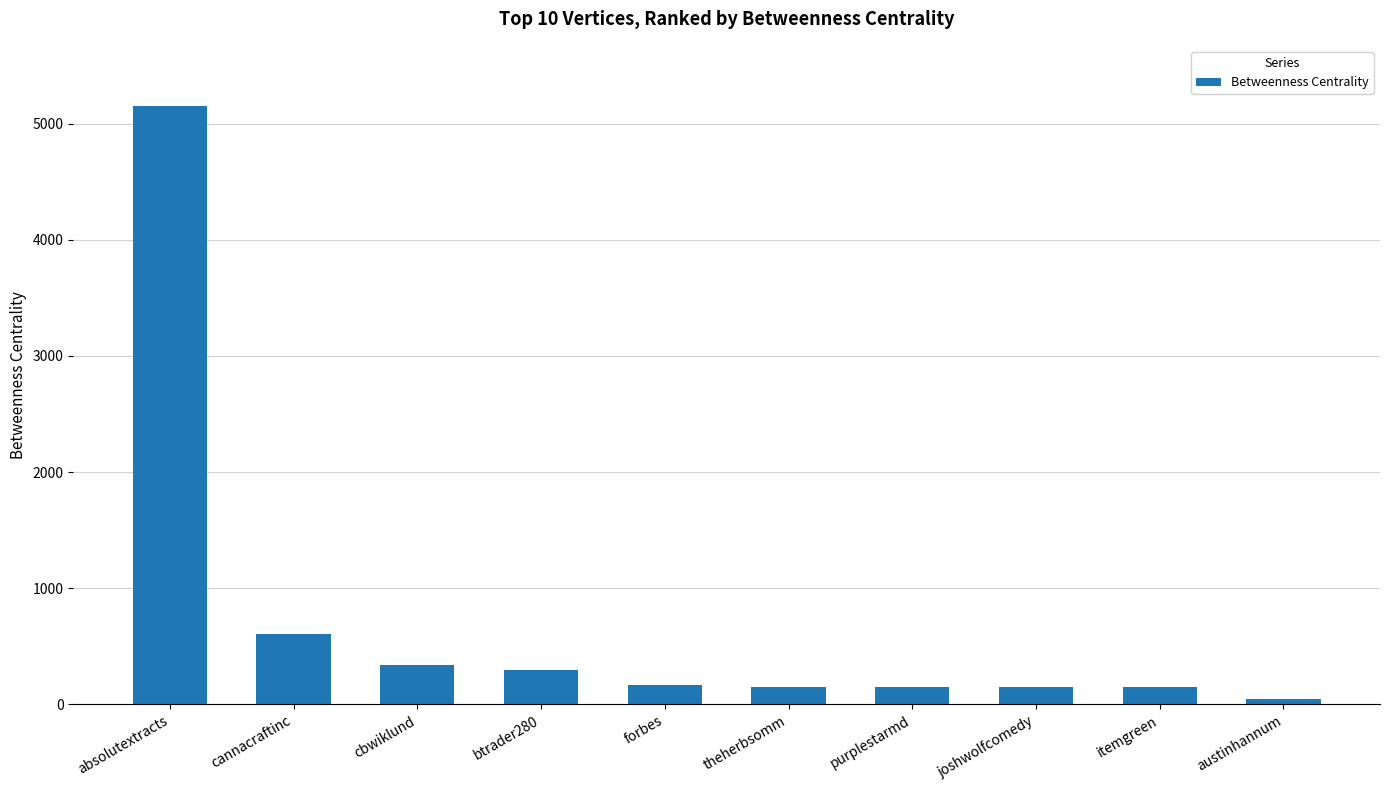

Count the number of data series in this chart.

1